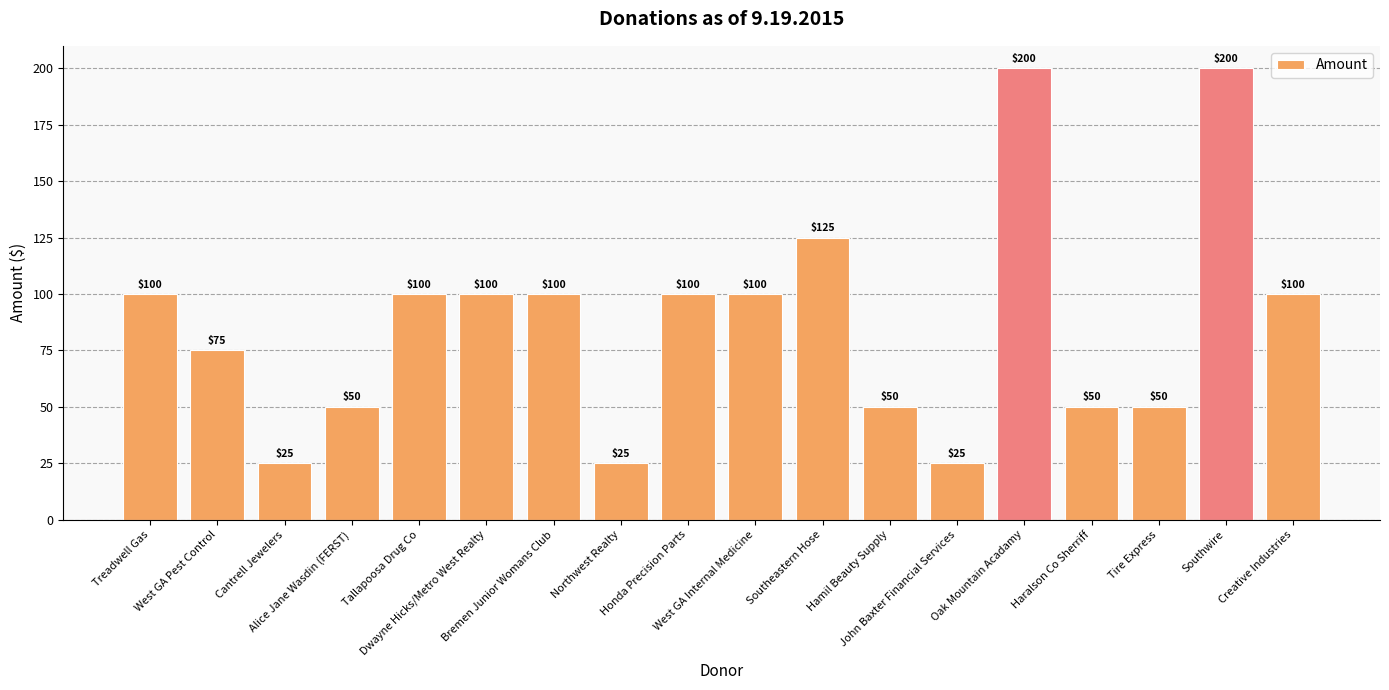

The chart shows a value of 25 at Cantrell Jewelers. True or false?

True